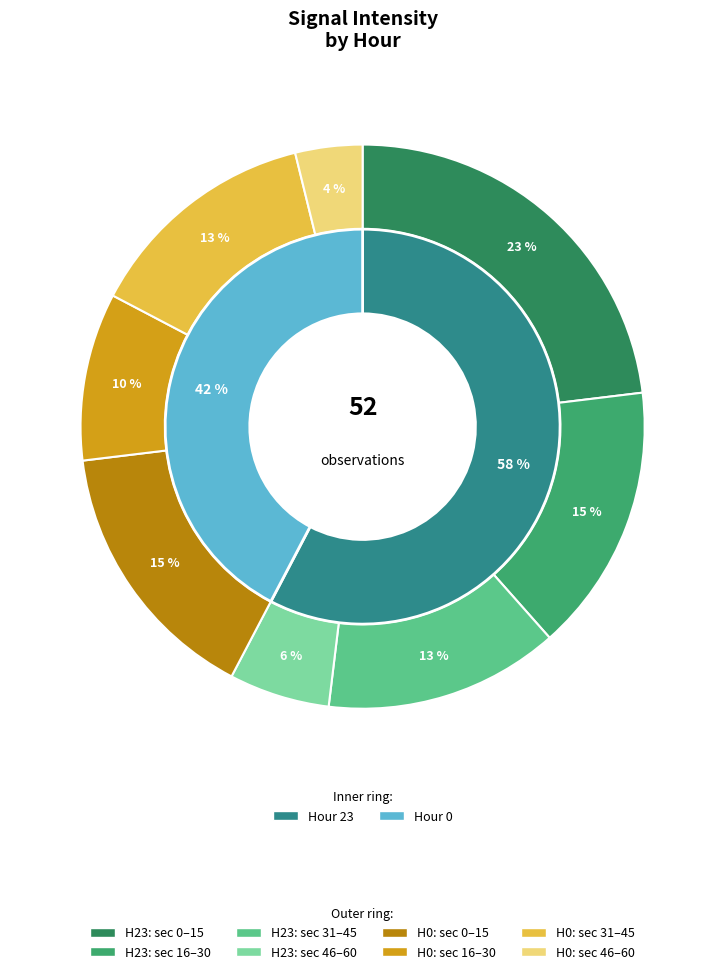

To the nearest percent, what is the combined percentage of 0 and 23?

100%